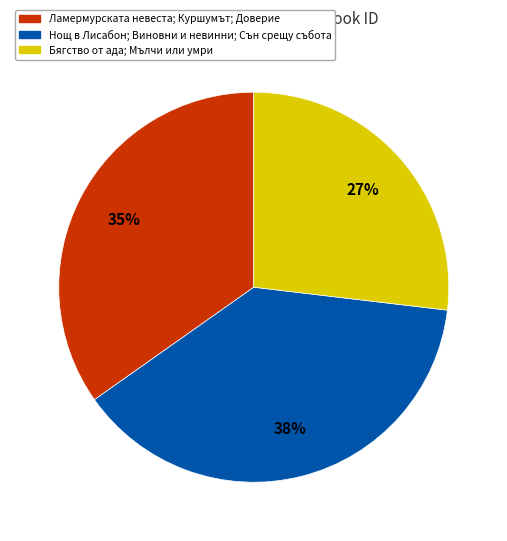

To the nearest percent, what is the average slice percentage?

33%